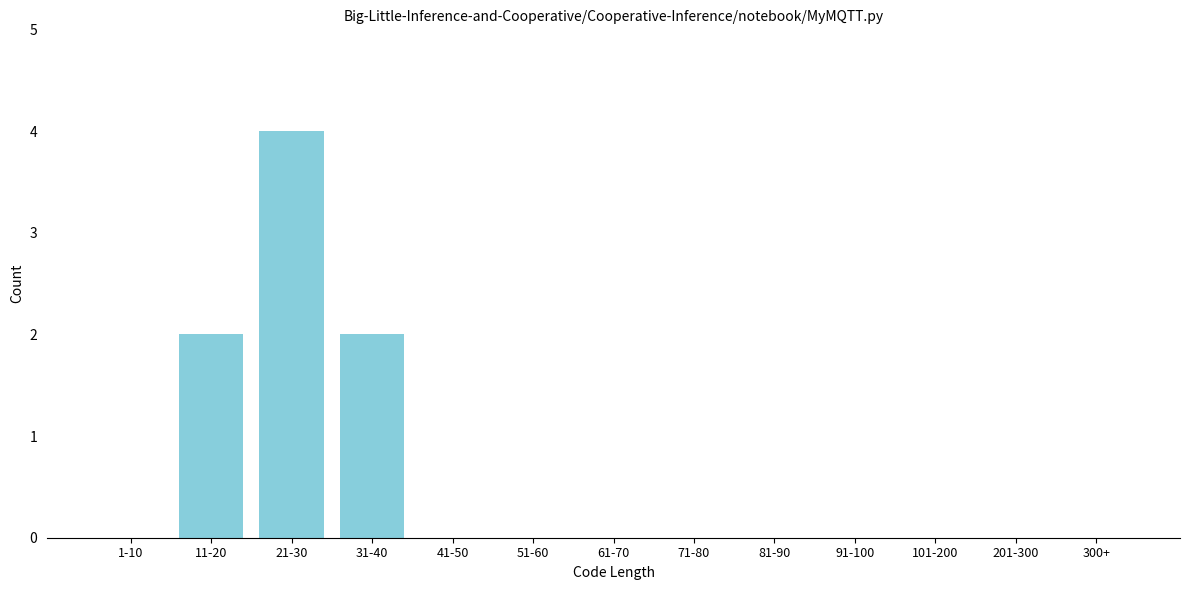

Reading right to left, what are all the values shown in this chart?

300+=0	201-300=0	101-200=0	91-100=0	81-90=0	71-80=0	61-70=0	51-60=0	41-50=0	31-40=2	21-30=4	11-20=2	1-10=0